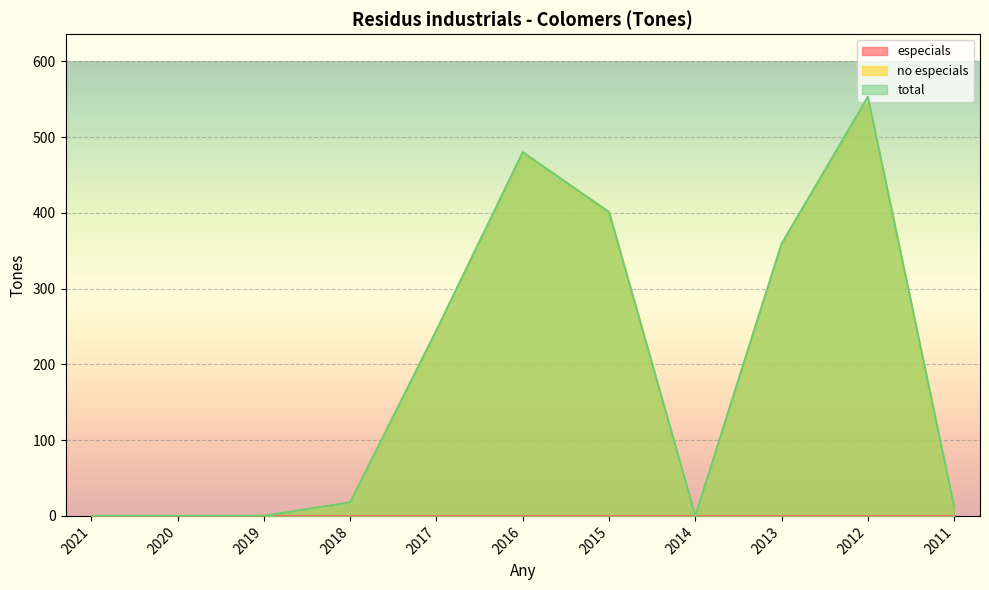

Reading right to left, list all the values displayed in this chart.

no especials: 12	553	359	0	401	480	245	18	0	0	0
total: 12	553	359	0	401	480	245	18	0	0	0